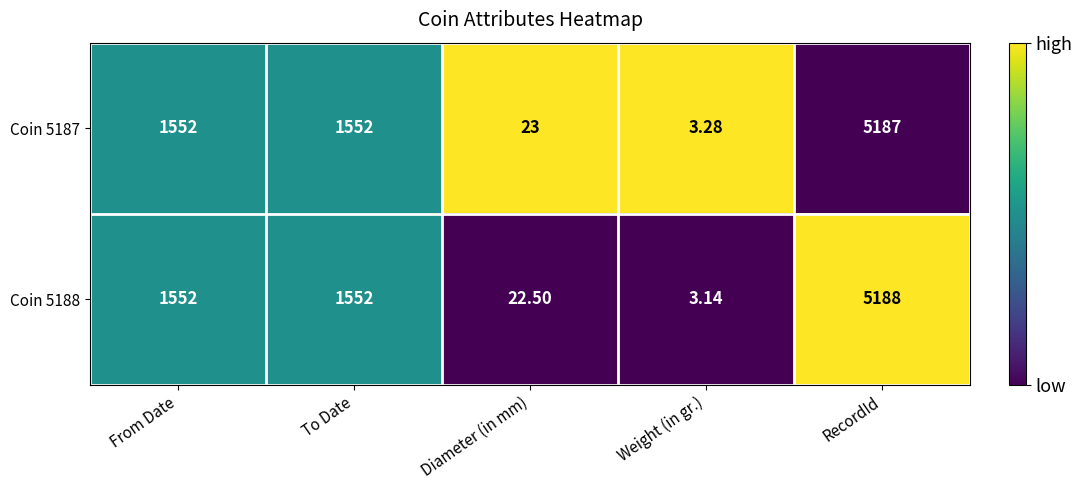

Which category has the lowest value in the Coin 5188 series?

Weight (in gr.)